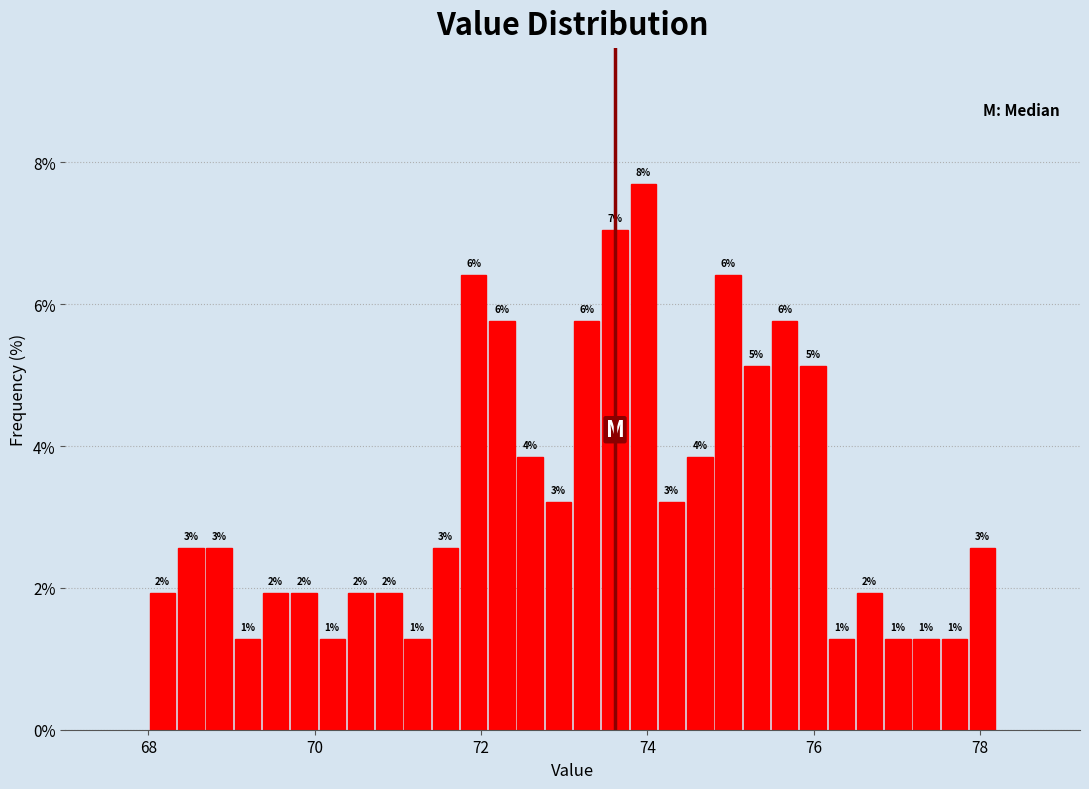

Read against the x-axis, roughly where is the centre of the tallest bar?

74.0